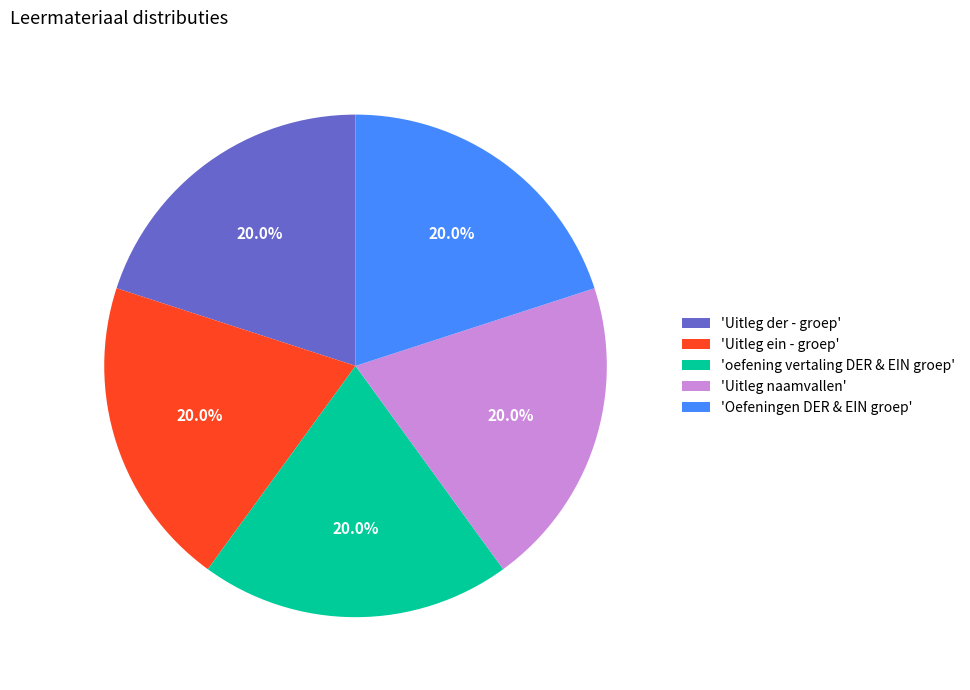

Do 'Uitleg naamvallen' and 'Uitleg der - groep' together represent more than half of the pie?

No